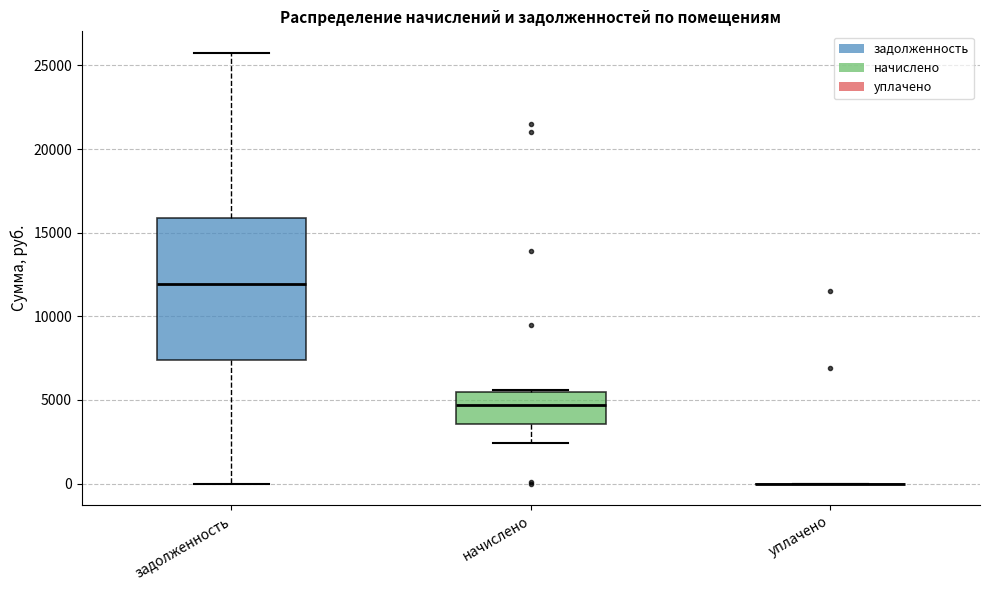

Where does the lower whisker of the box for начислено end on the y-axis? The values are not printed on the chart, so give them approximately, as read against the axis.

2500